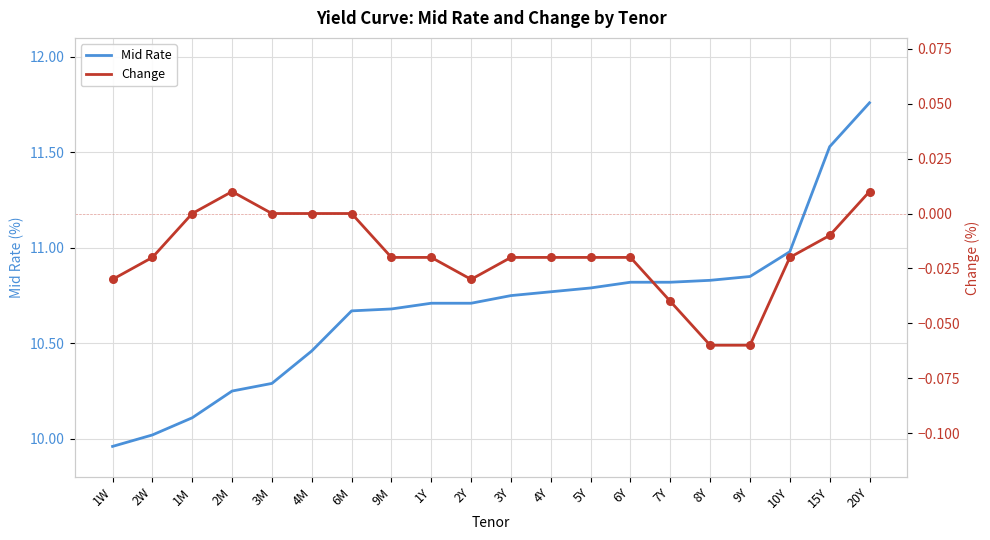

Which series reaches the minimum Y coordinate?

Change